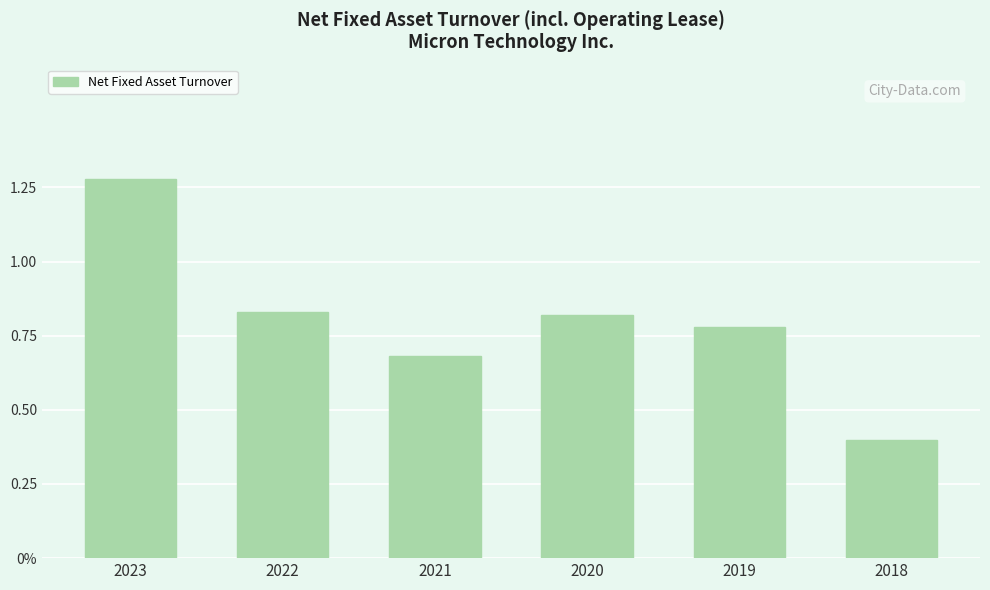

At which label is the value closest to 0?

2018